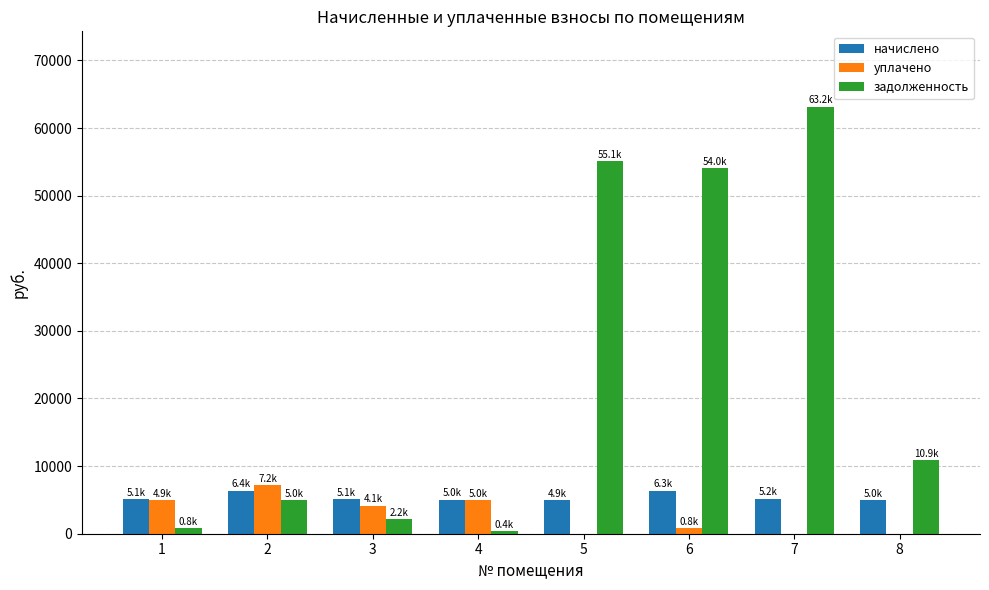

What is the sum of all уплачено values?

22086.7